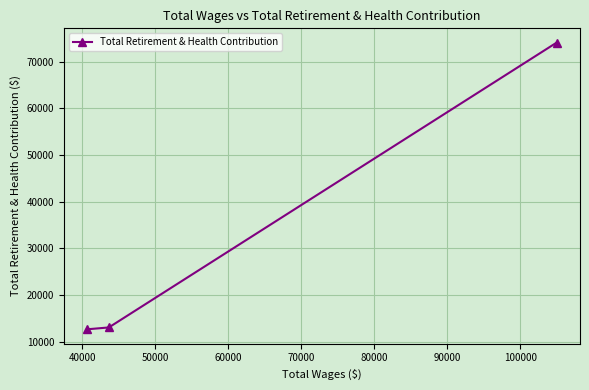

How many data points are less than 13092?

1